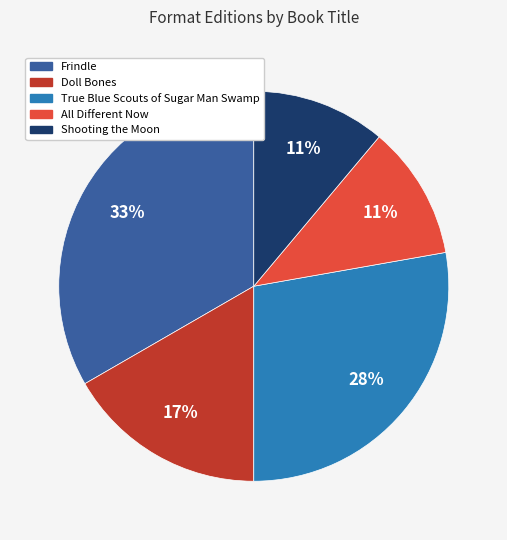

Do Shooting the Moon and All Different Now together represent more than half of the pie?

No